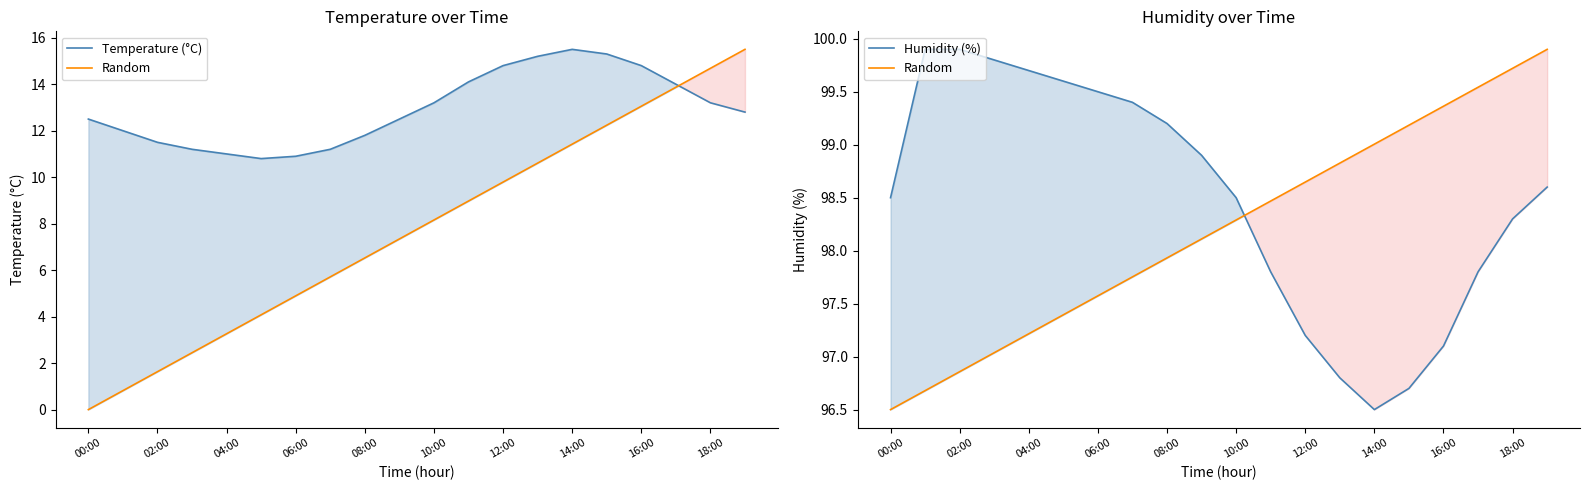

What is the value of the Humidity (%) point at the 16th from the left?

96.7